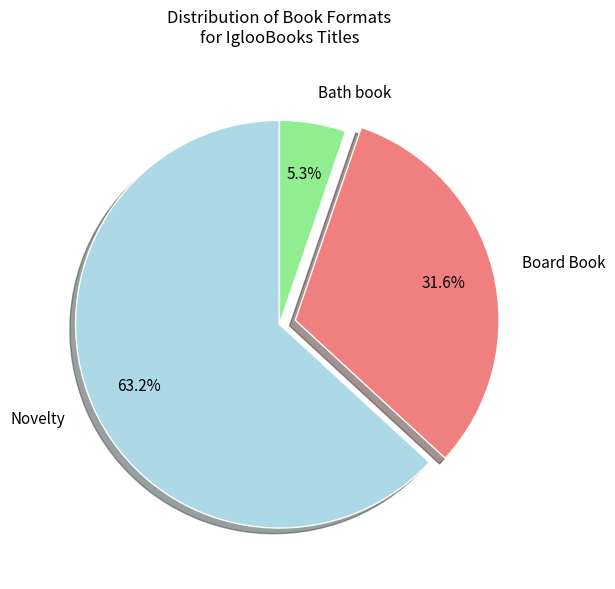

How many segments does this pie chart have?

3